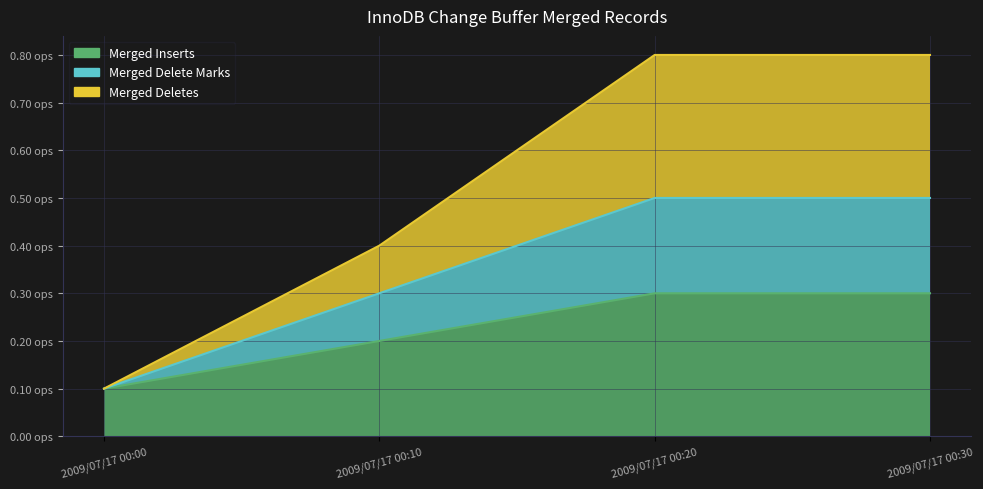

What is the value of the Merged Inserts point at the 4th from the left?

0.3